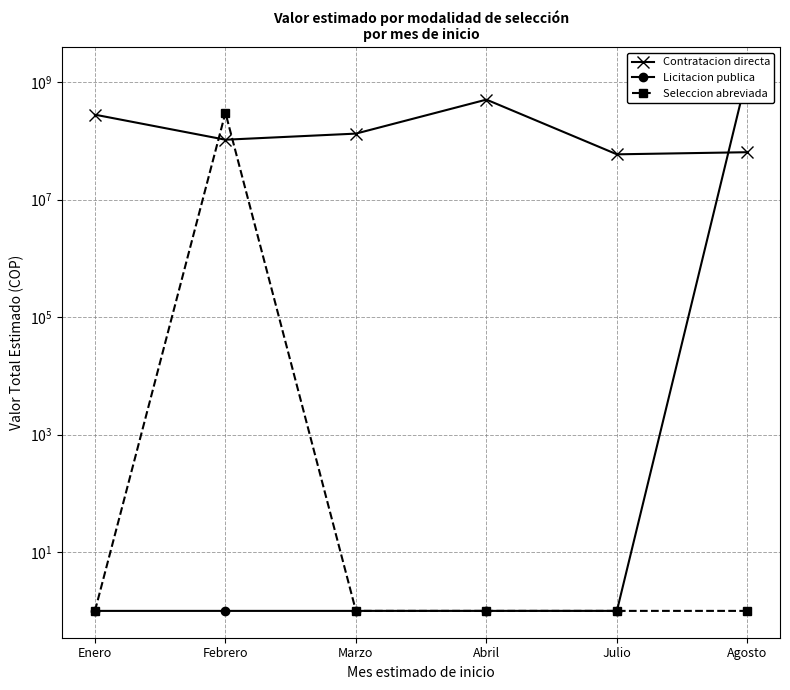

How many interior local valleys does the Contratacion directa series have?

2